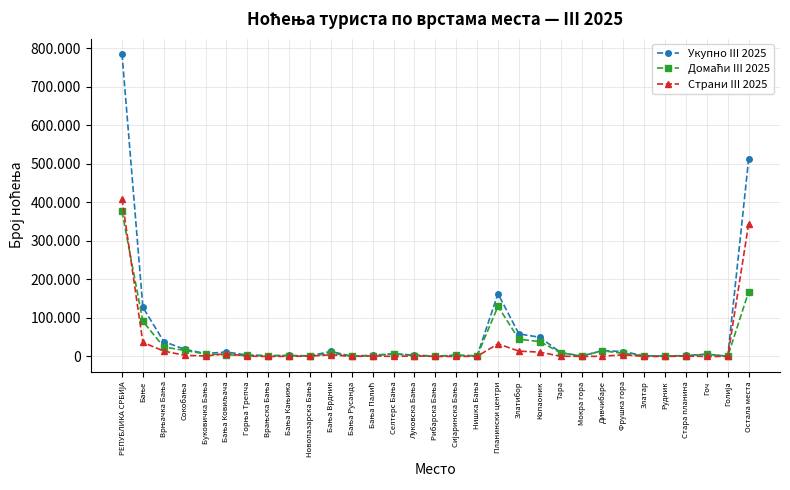

Which series changed the most between Бање and Горња Трепча?

Укупно III 2025